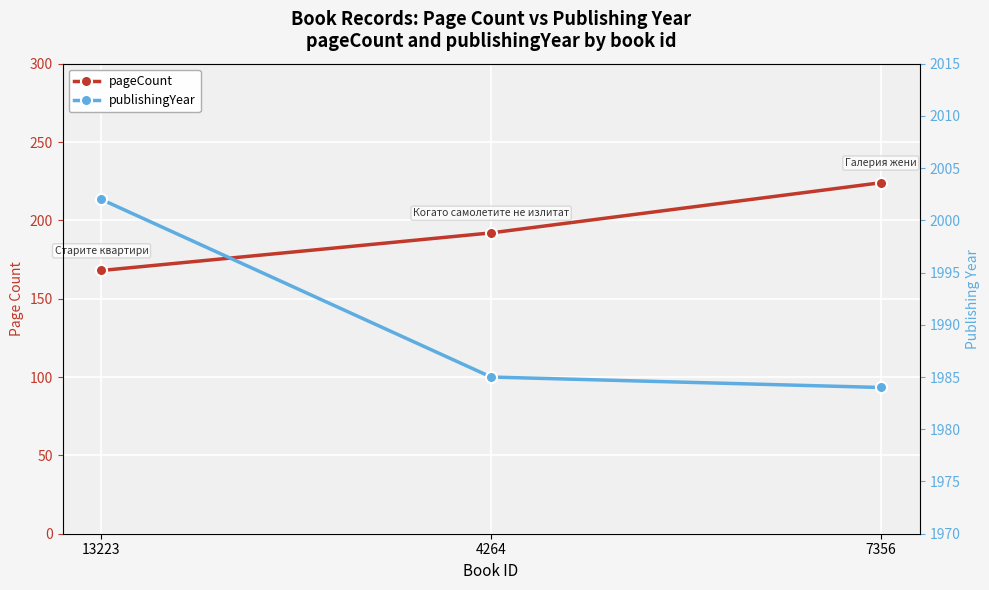

List the series in order of their overall mean, lowest first.

pageCount, publishingYear